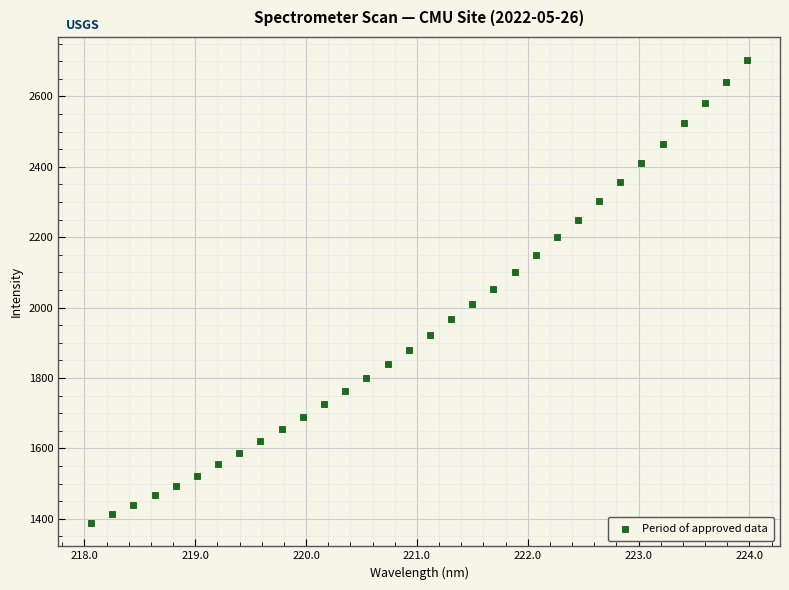

What is the range of Y values (max minus min)?

1315.4